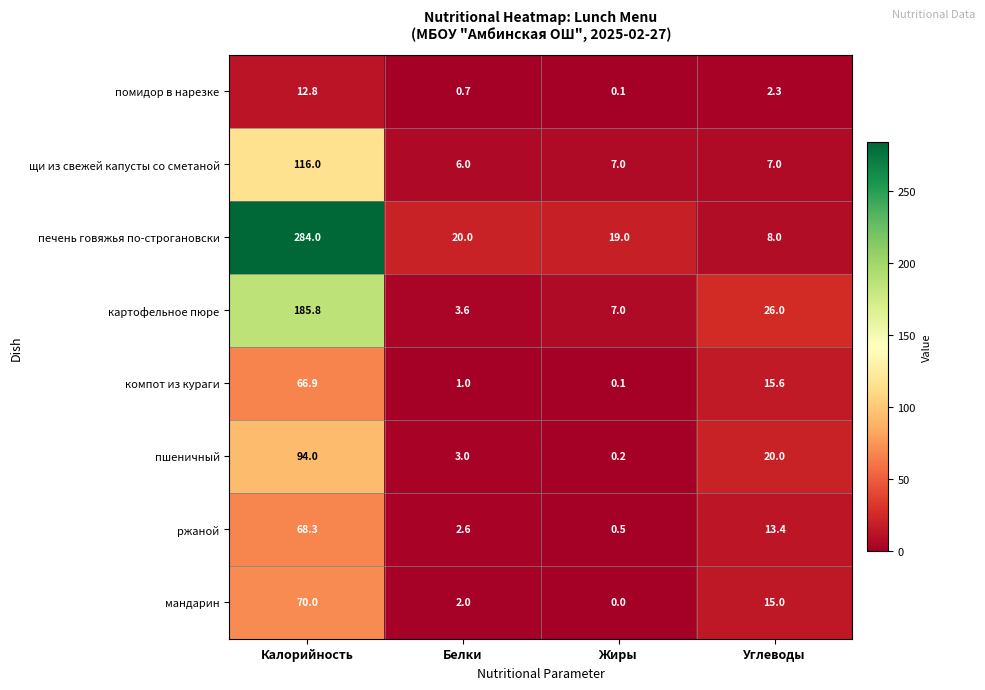

The value of щи из свежей капусты со сметаной at Калорийность is 116.0. True or false?

True